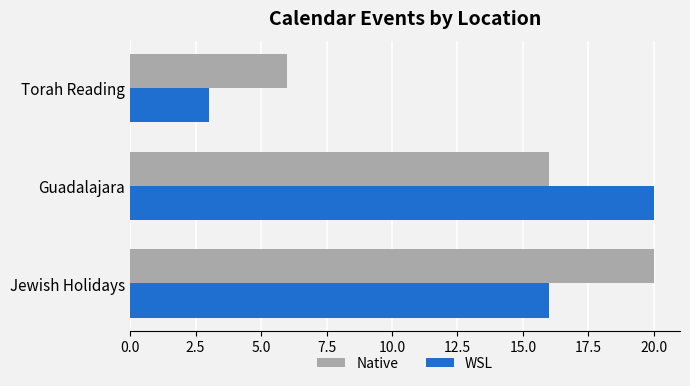

The Native series shows 6 at Guadalajara. True or false?

False